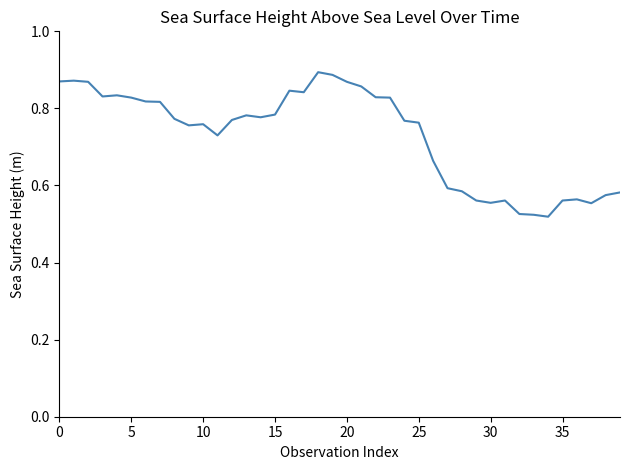

What is the difference between the maximum and minimum values?

0.4